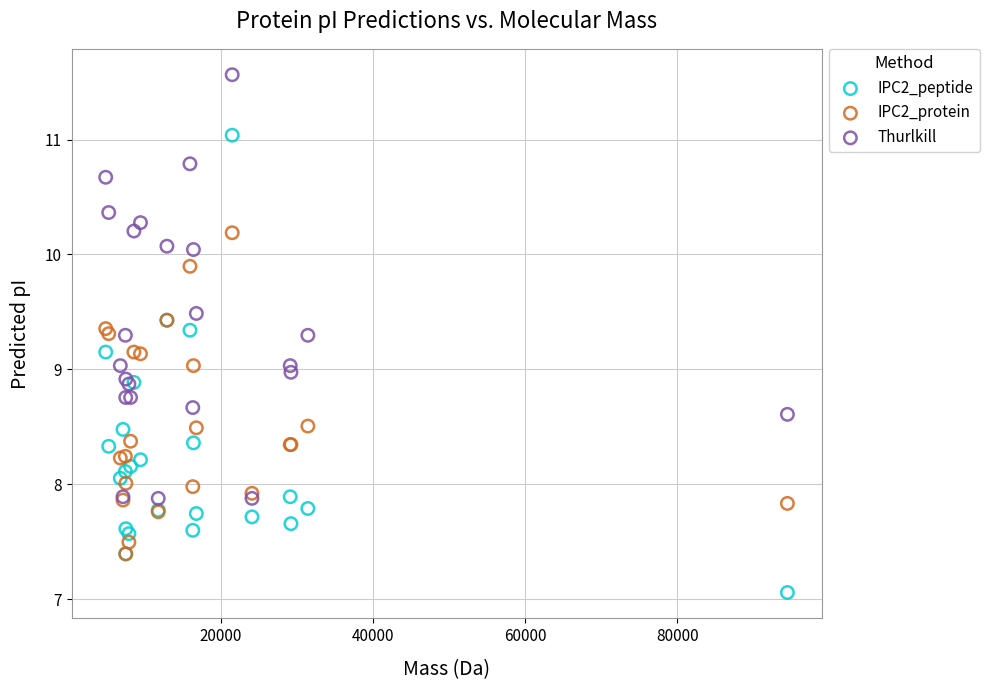

Which series contains the lowest Y value?

IPC2_peptide